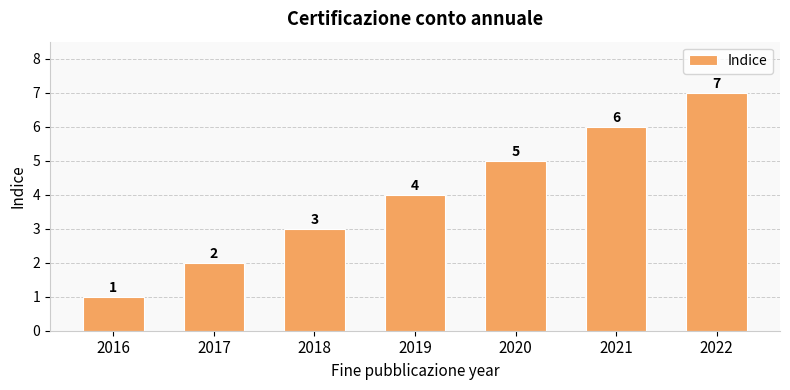

How many values are below 4?

3